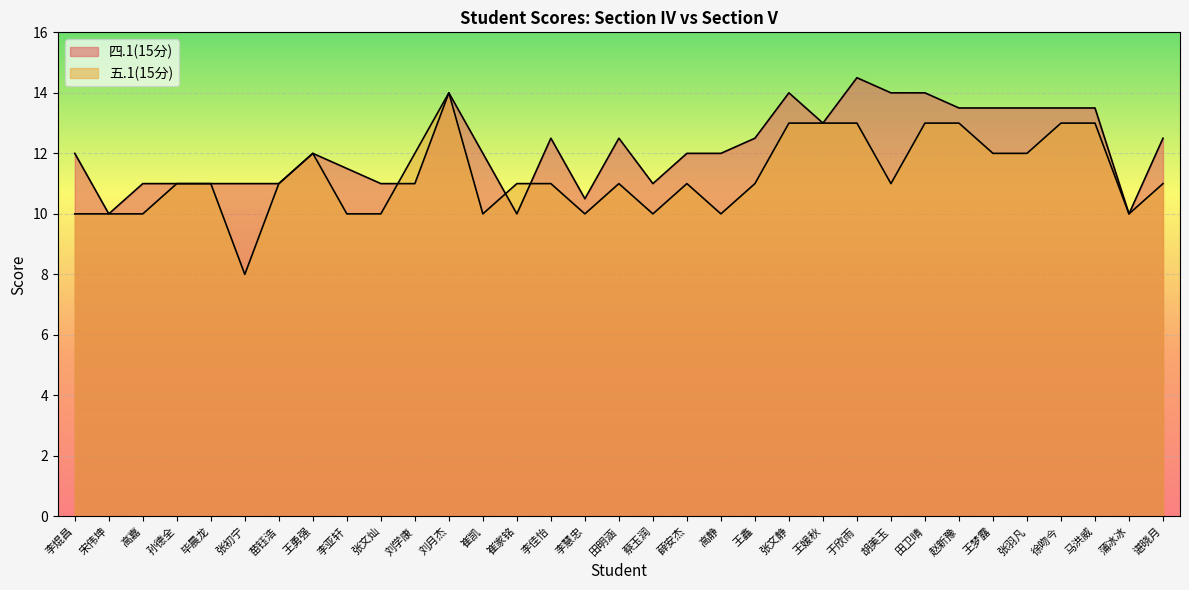

What is the difference between the highest and lowest values at 张羽凡?

1.5